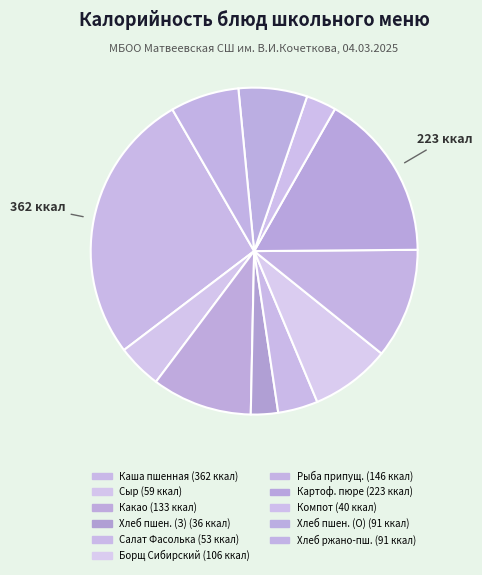

Is there a majority slice in this chart?

No